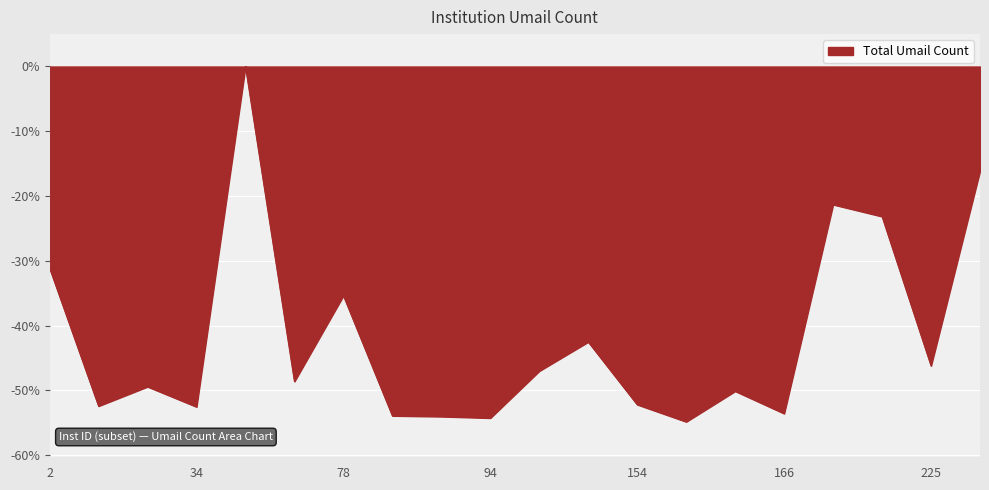

What is the difference between the maximum and minimum values?

54.8